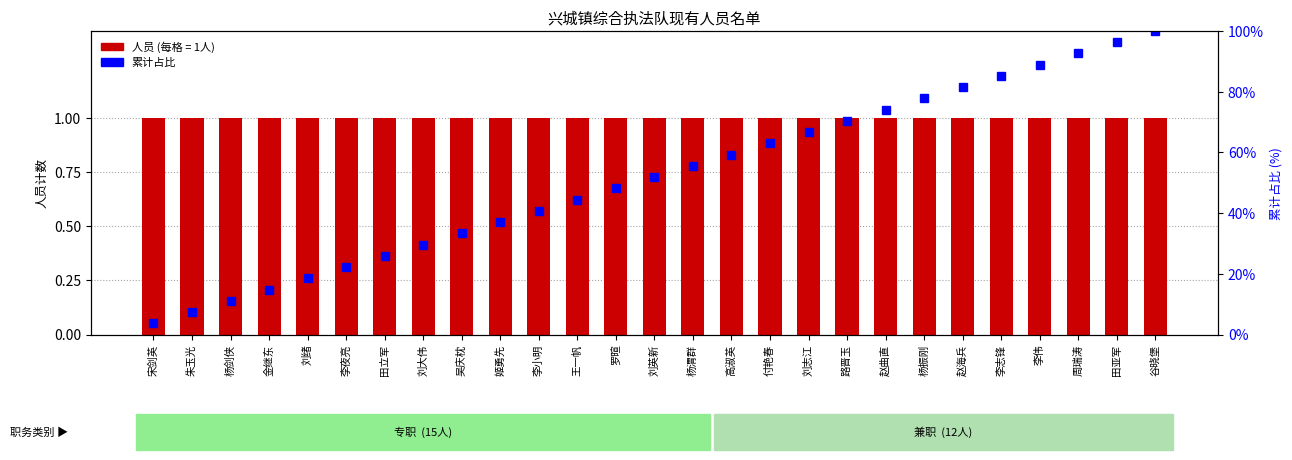

Read the value at 路晋玉.

70.4